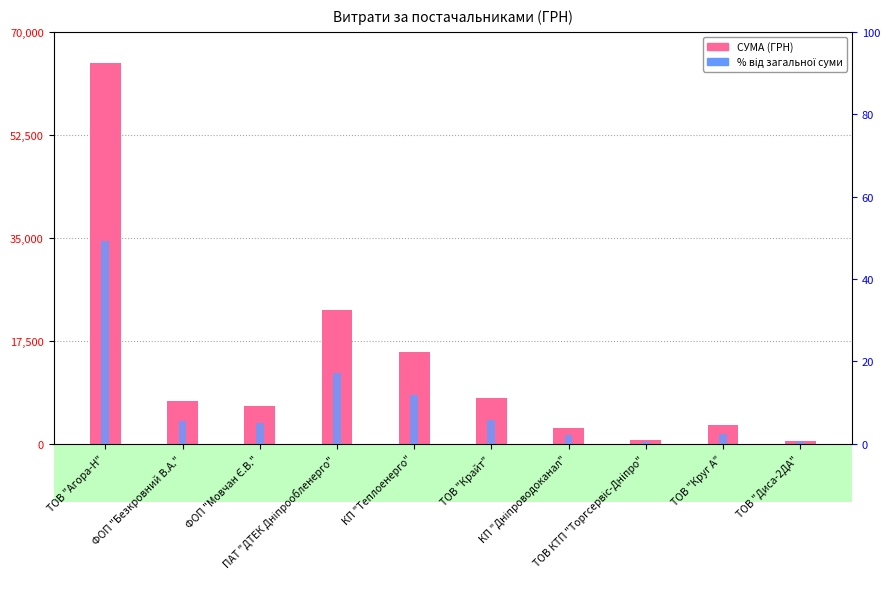

Where does the СУМА (ГРН) series first go above 7274?

ТОВ "Агора-Н"